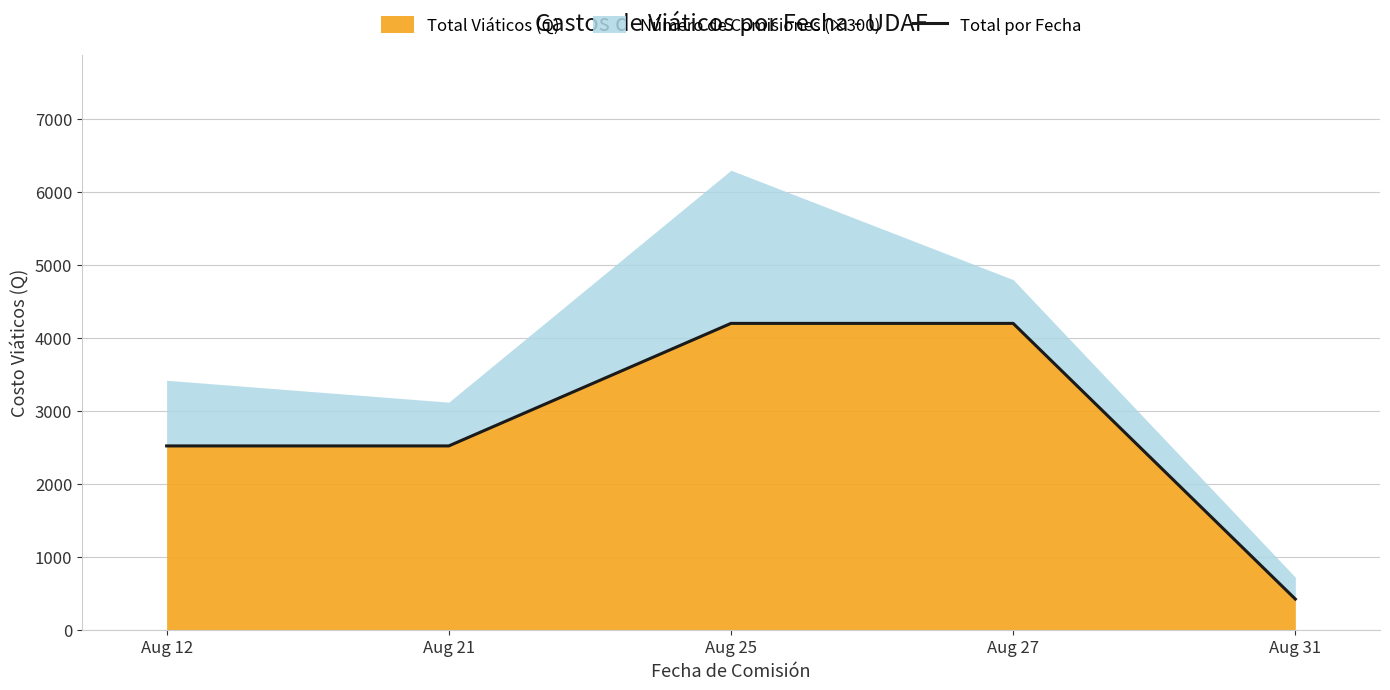

Count the number of categories in the chart.

5